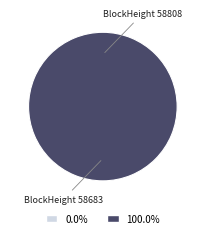

Rank the categories by value from lowest to highest.

58808, 58683